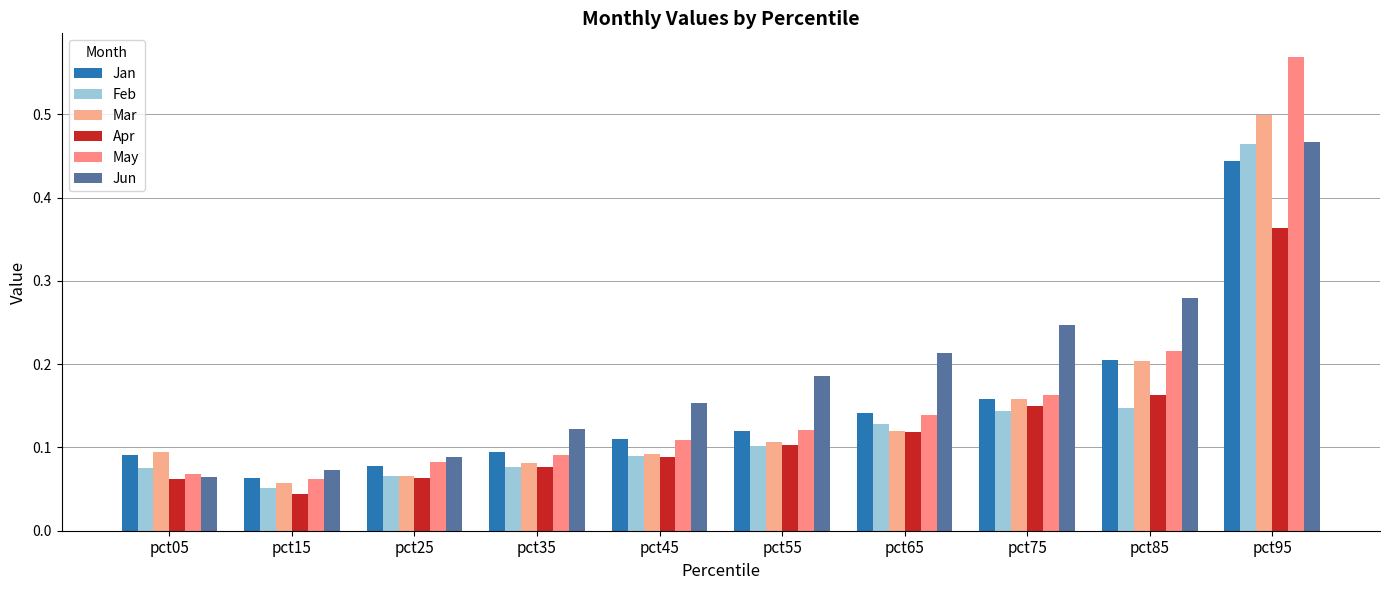

The Jan series shows 0.1 at pct45. True or false?

False